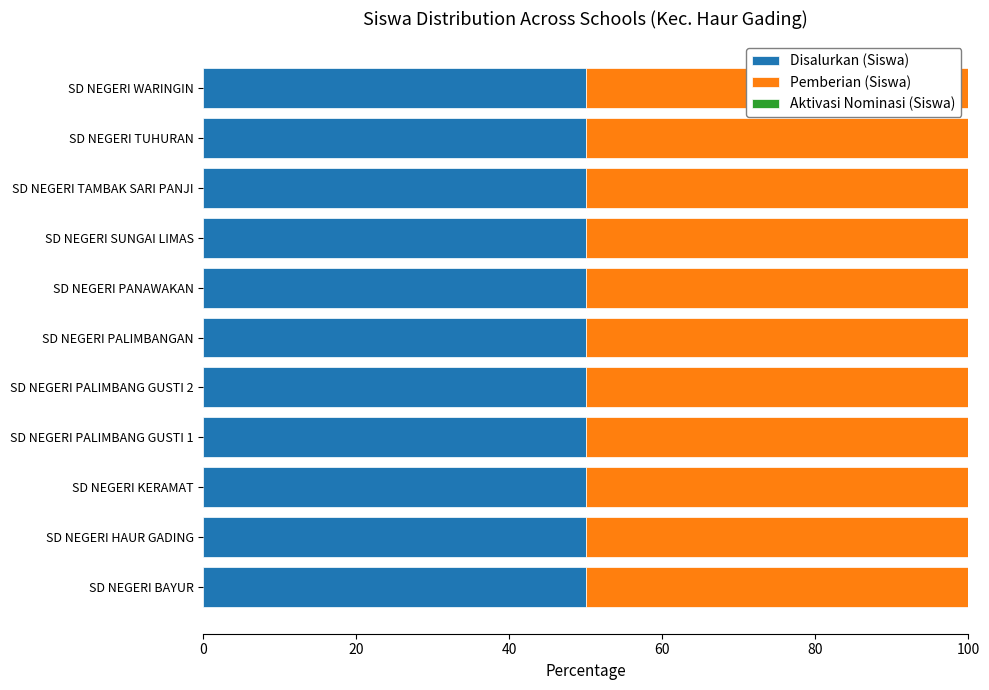

Reading right to left, list all the values displayed in this chart.

Disalurkan (Siswa): 3	3	1	11	3	3	4	1	5	4	2
Pemberian (Siswa): 3	3	1	11	3	3	4	1	5	4	2
Aktivasi Nominasi (Siswa): 0	0	0	0	0	0	0	0	0	0	0